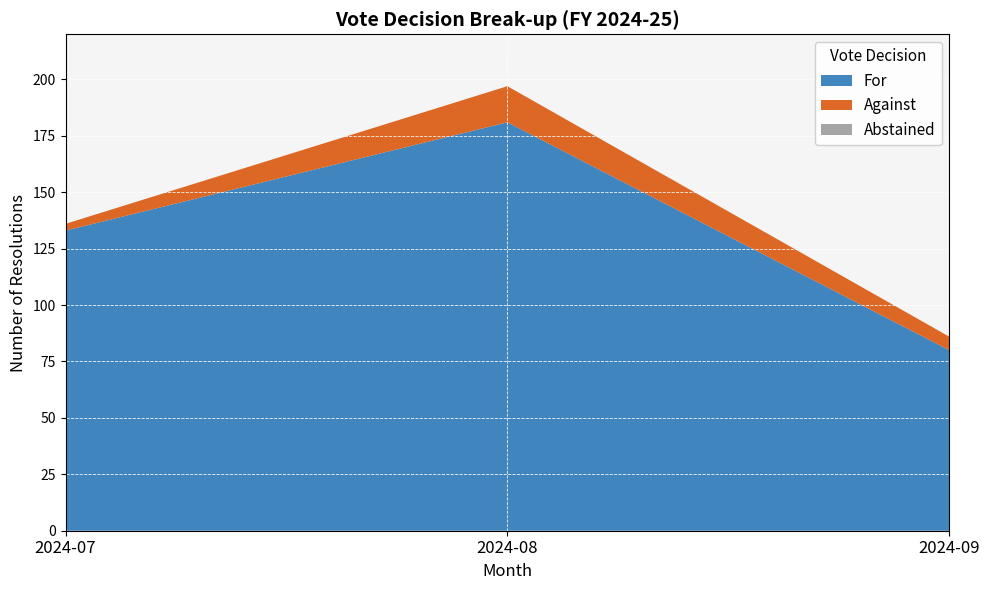

Reading right to left, what are all the values shown in this chart?

For: 2024-09=80	2024-08=181	2024-07=133
Against: 2024-09=6	2024-08=16	2024-07=3
Abstained: 2024-09=0	2024-08=0	2024-07=0